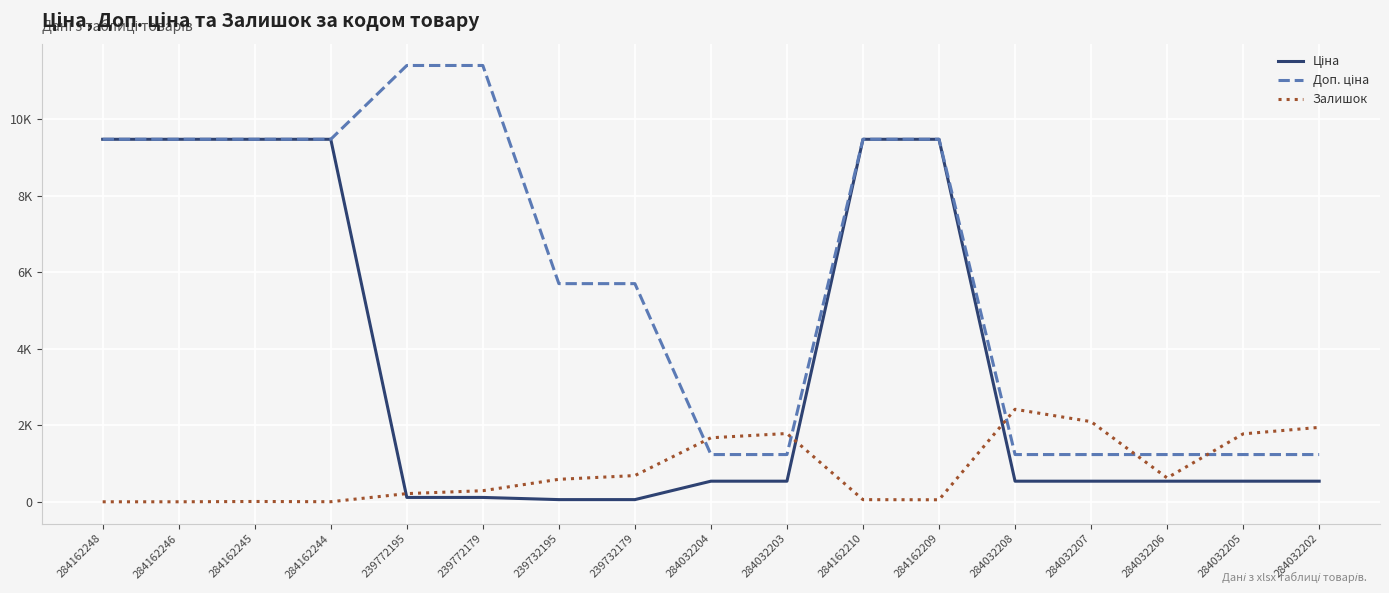

Between which two adjacent categories do Залишок and Ціна first intersect?

284162244 and 239772195